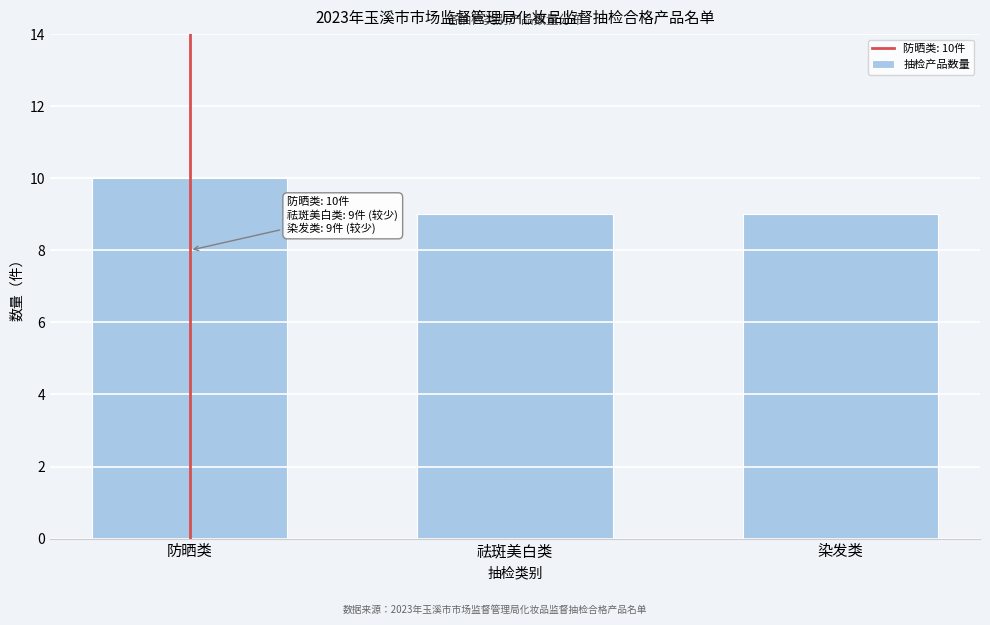

Reading right to left, transcribe all the data shown in this chart.

9	9	10